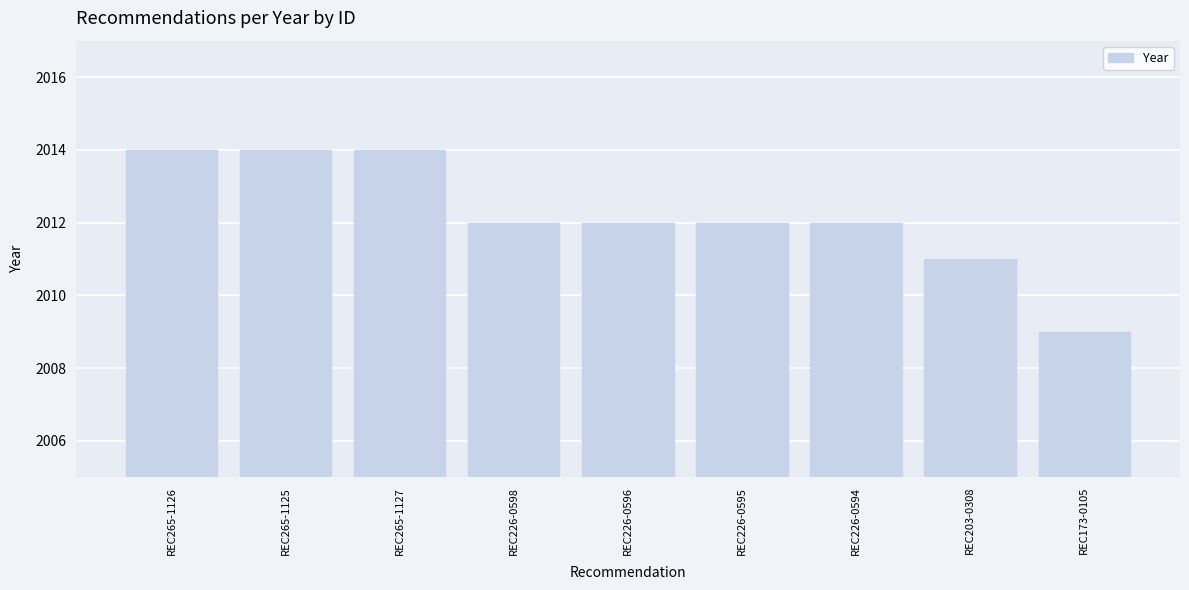

Count the number of data series in this chart.

1